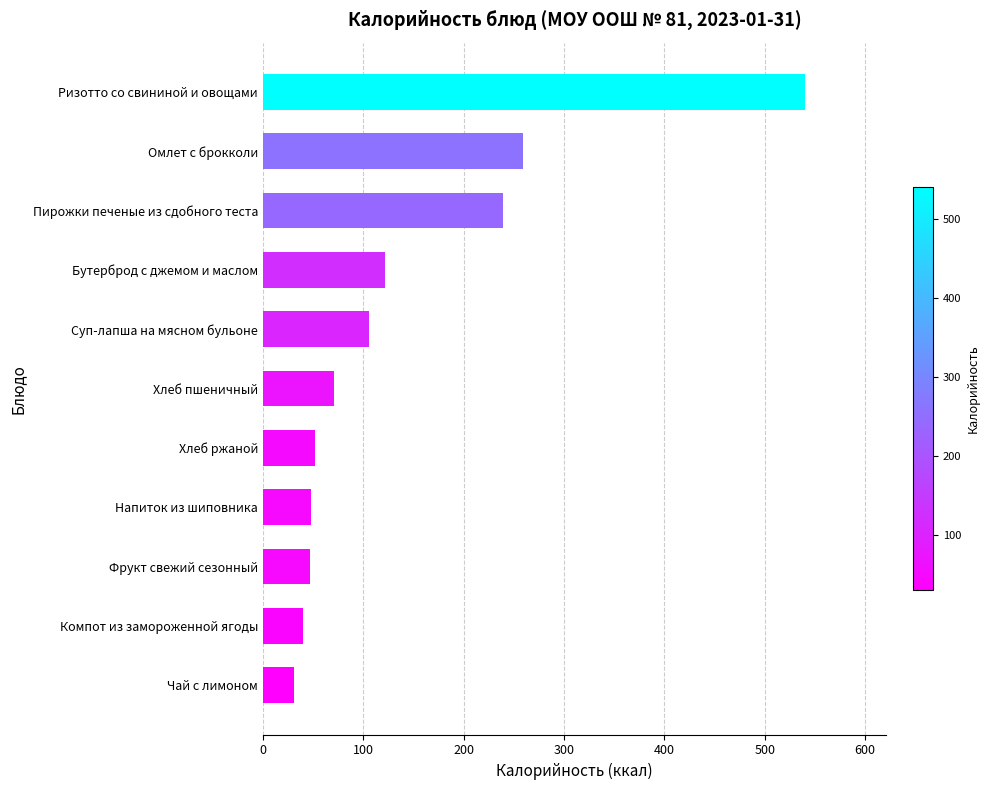

Is it true that the value at Хлеб ржаной is 74.4?

False